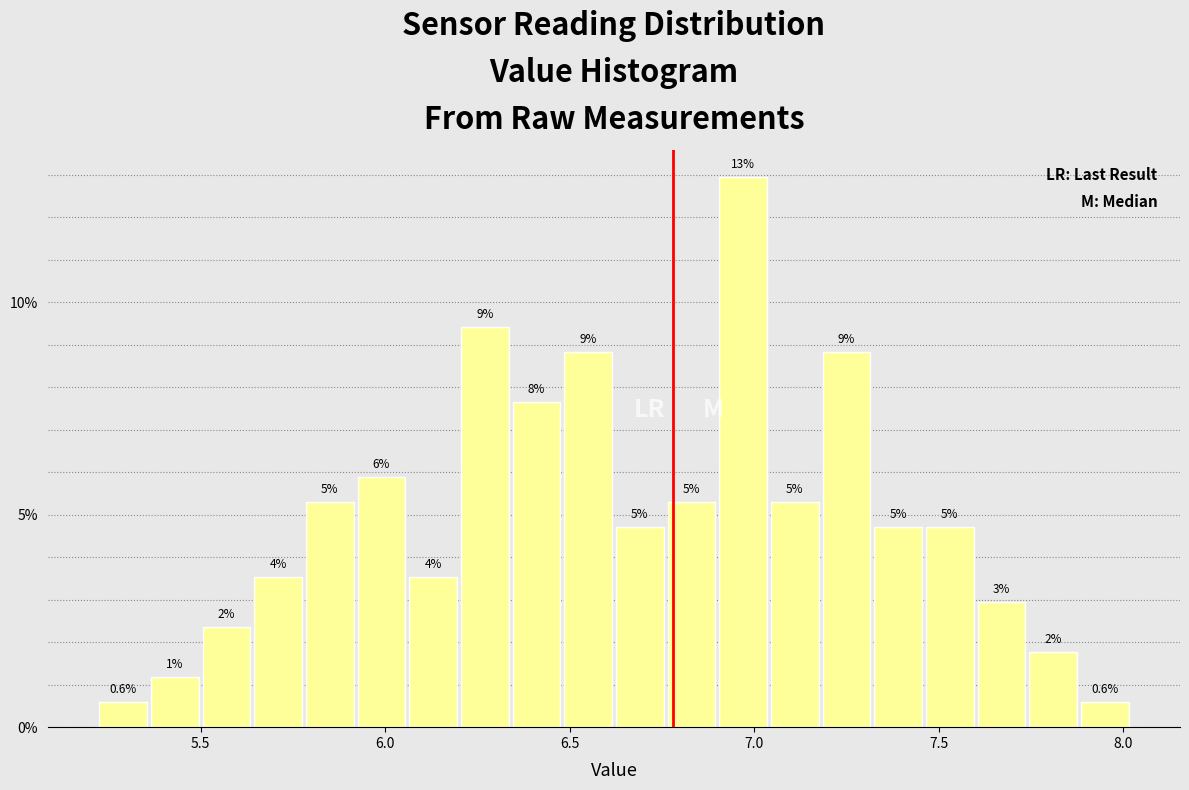

Around what value on the x-axis is the tallest bar? Give the approximate position of its centre, as read against the axis.

6.95